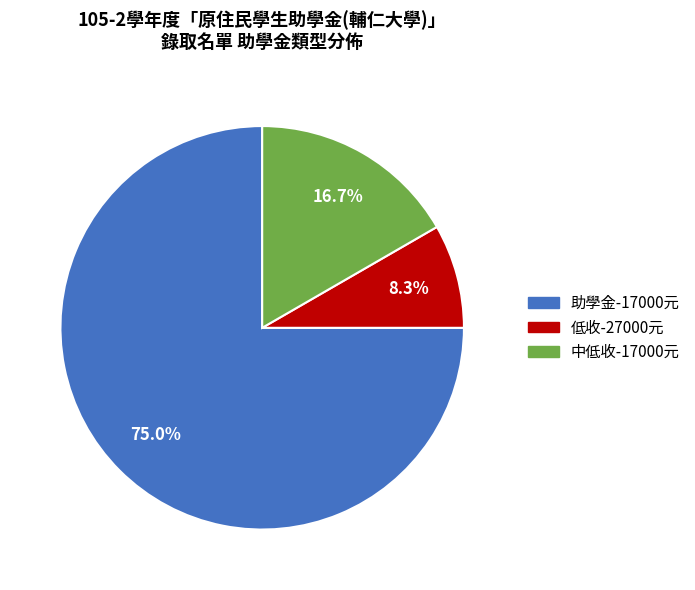

What is the largest slice in the pie chart?

助學金-17000元